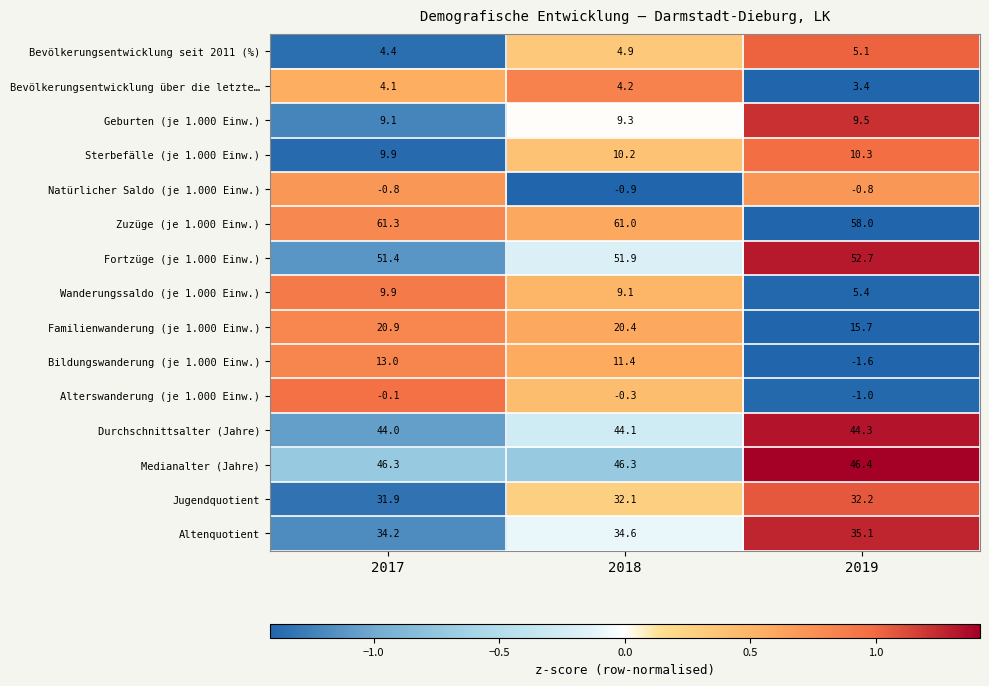

Which series has the largest range (max minus min)?

Bildungswanderung (je 1.000 Einw.)